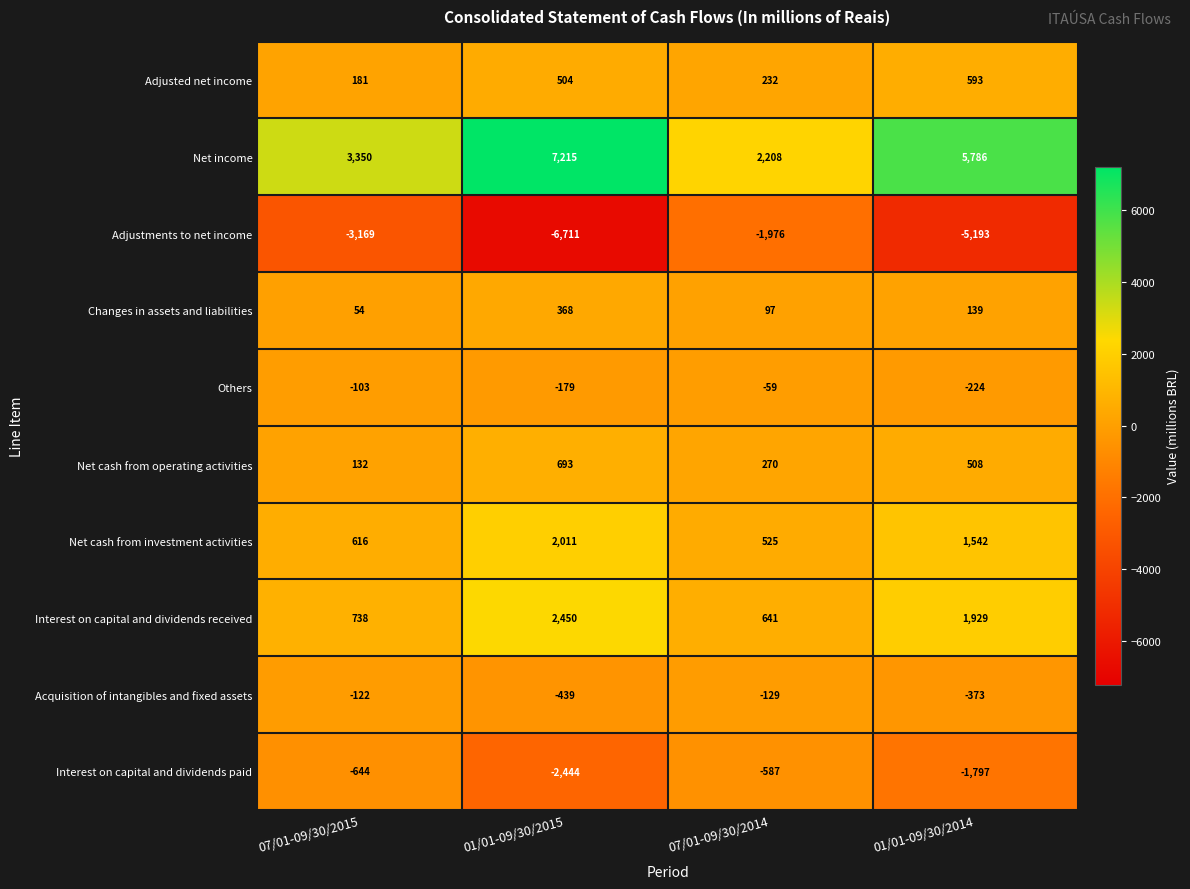

Where does the Acquisition of intangibles and fixed assets series first go above -129?

07/01-09/30/2015